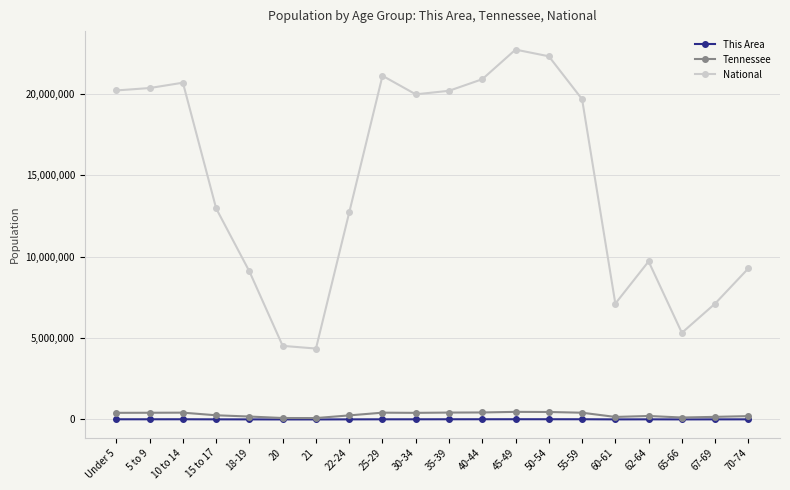

What is the lowest value of the National series?

4354294